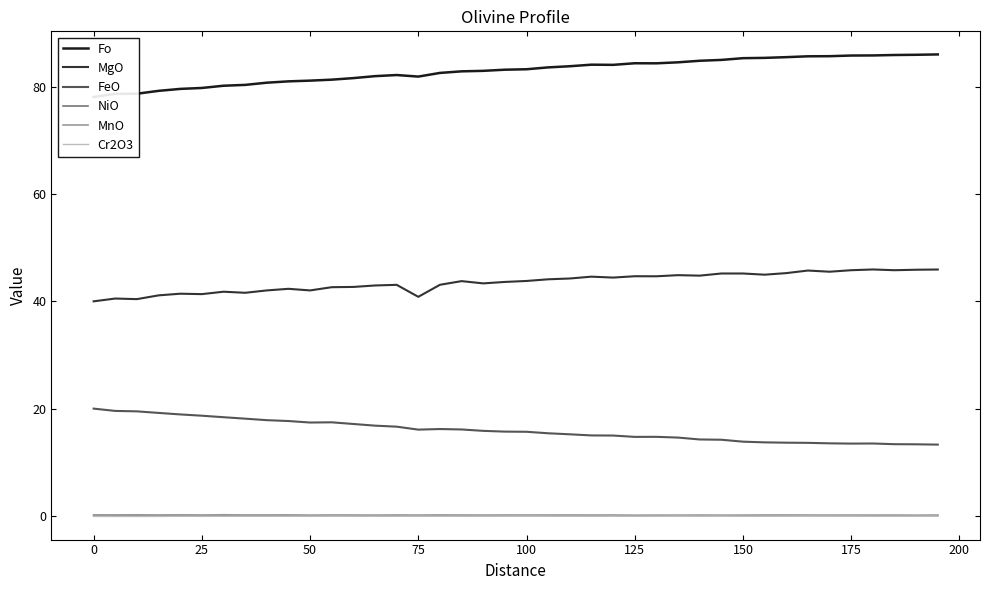

At 18, list the series in order from smallest to largest.

Cr2O3, NiO, MnO, FeO, MgO, Fo